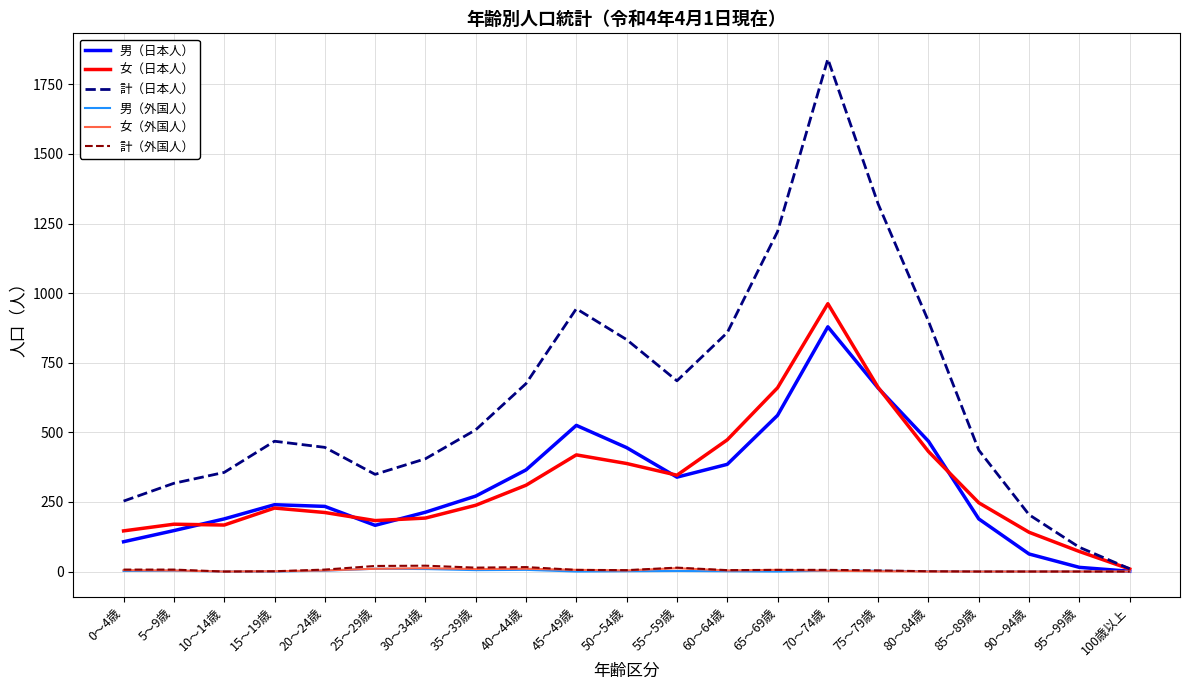

At which label does 男（日本人） reach its peak?

70～74歳